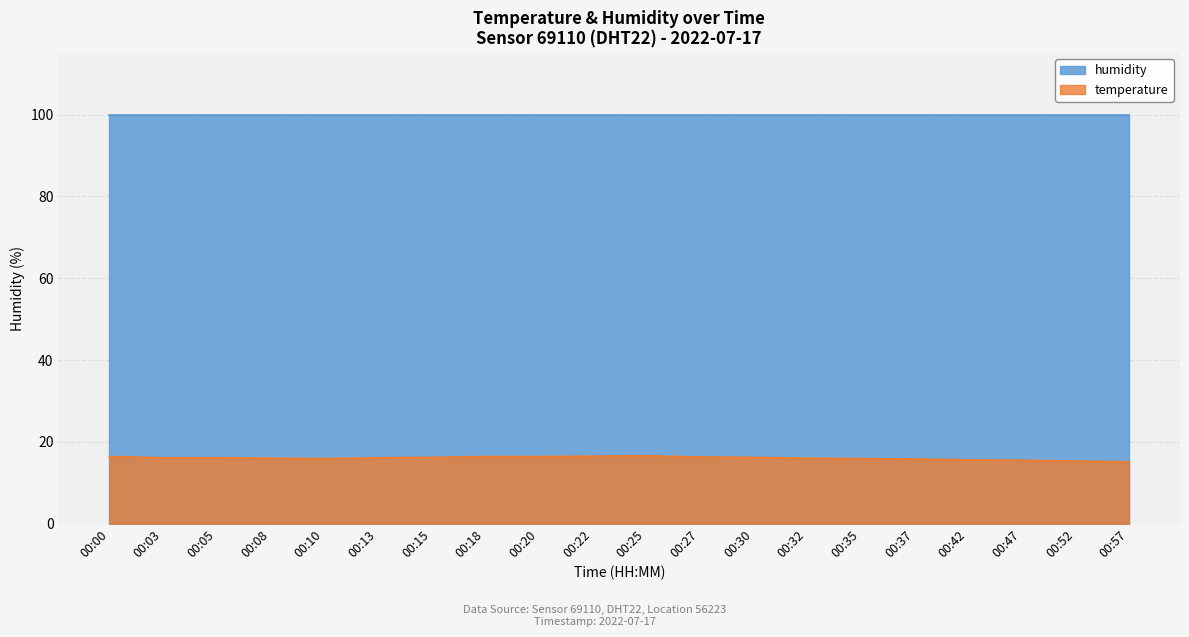

How many points are higher than both their immediate neighbors (excluding endpoints)?

1